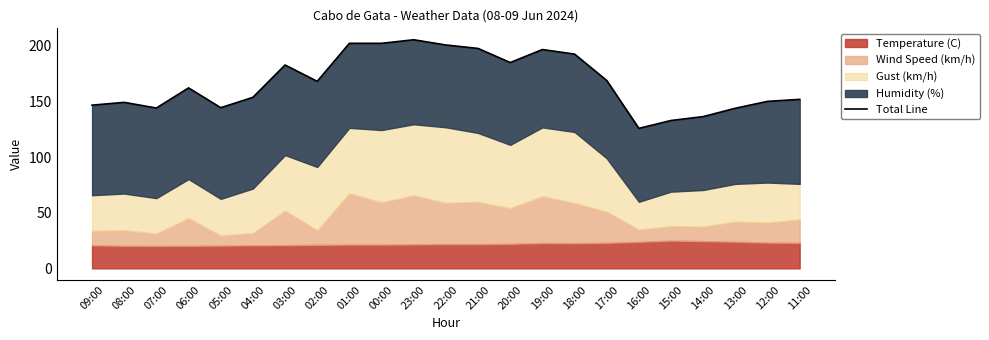

What value does the data have at 16:00?

125.9